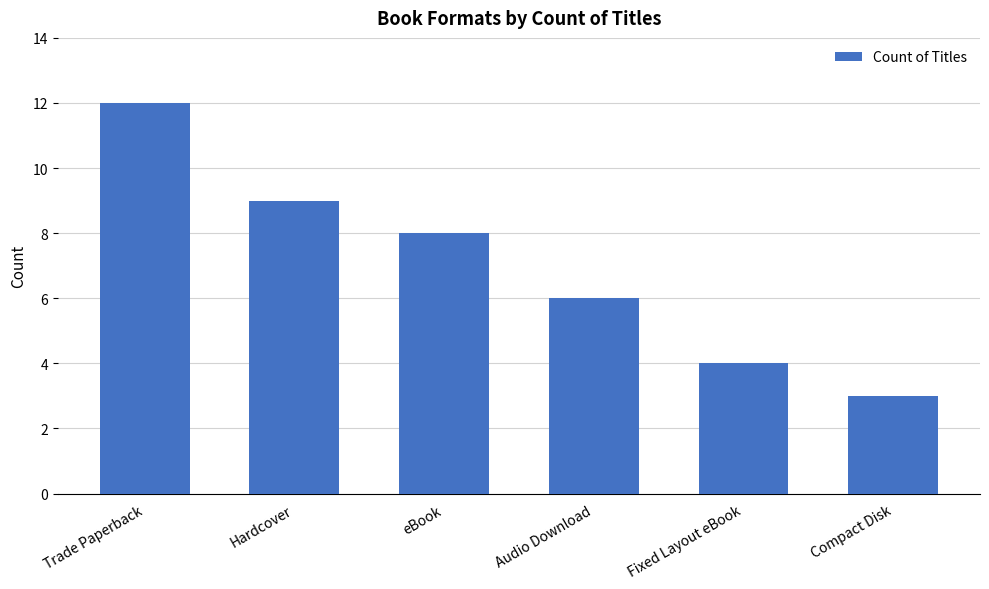

What is the ratio of the value at Fixed Layout eBook to the value at Trade Paperback?

0.3